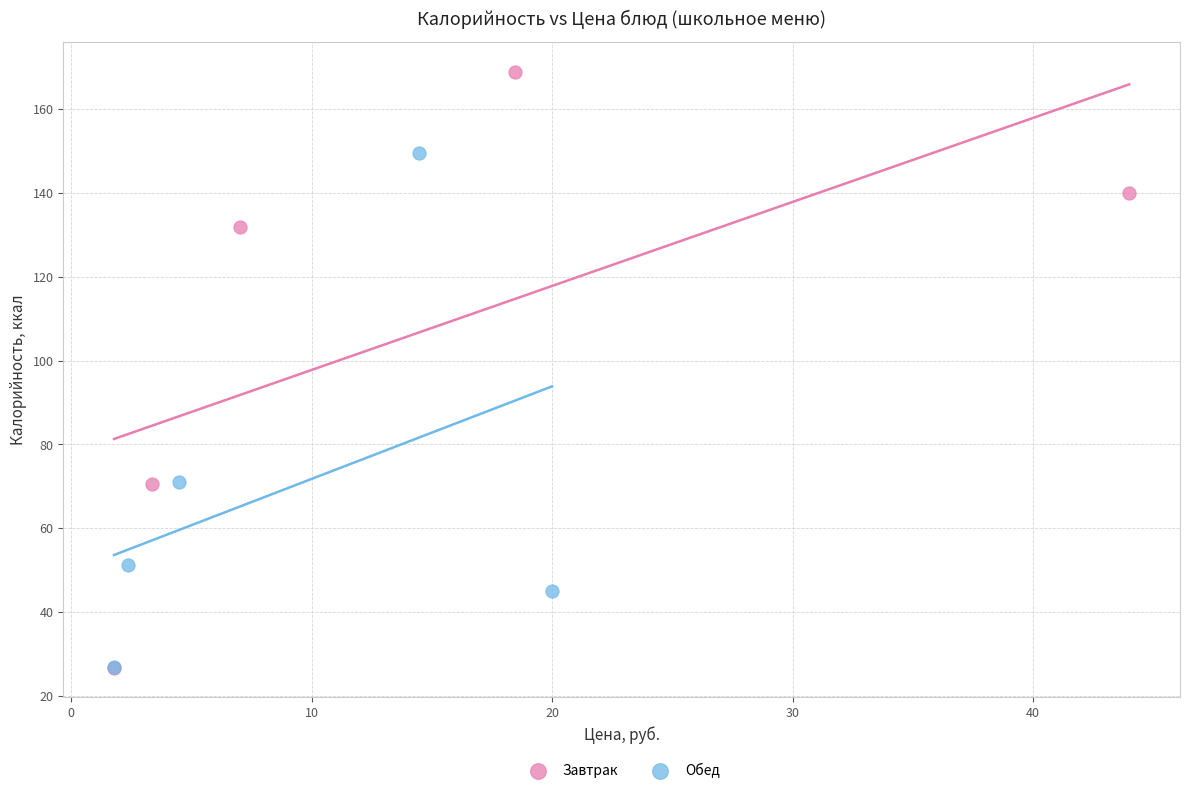

Which series has the widest spread of Y values?

Завтрак